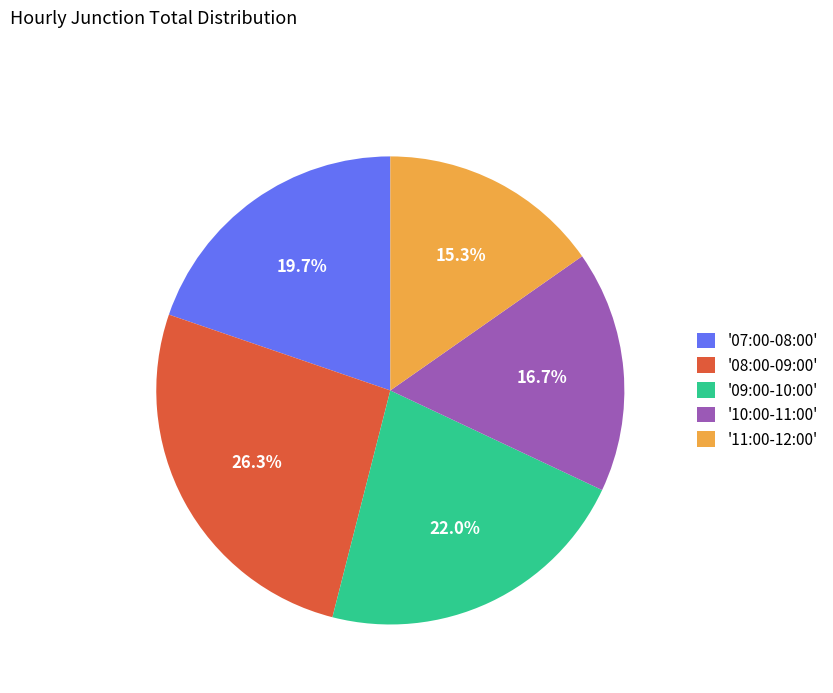

What is the largest slice in the pie chart?

'08:00-09:00'